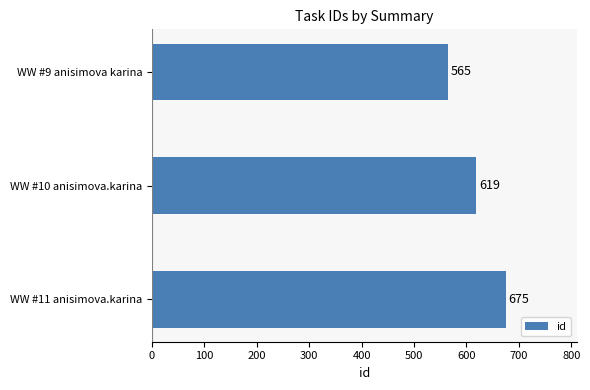

List the labels in order of value, smallest first.

WW #9 anisimova karina, WW #10 anisimova.karina, WW #11 anisimova.karina